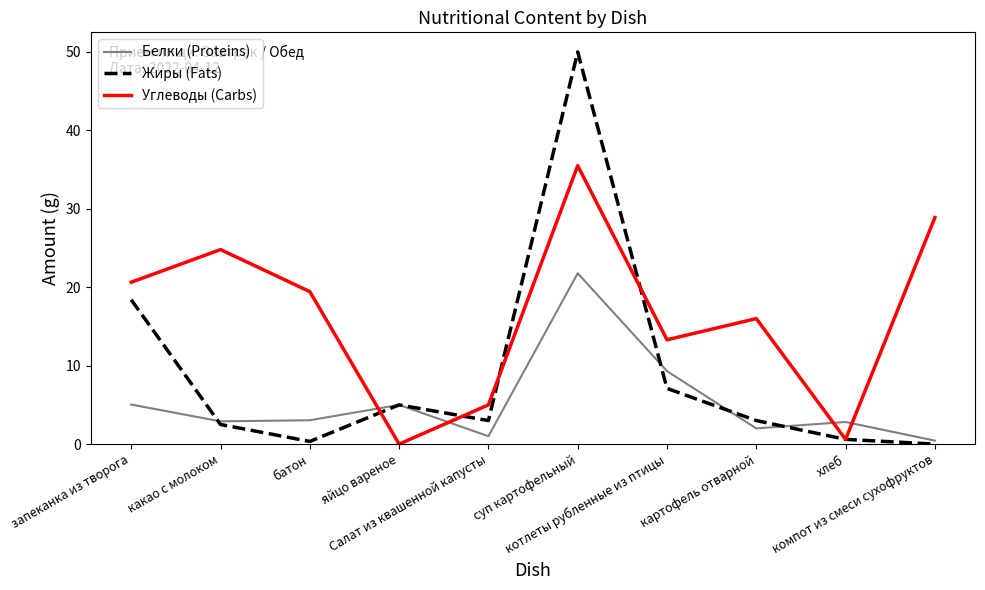

Which series ends up on top after the final intersection of Белки (Proteins) and Углеводы (Carbs)?

Углеводы (Carbs)